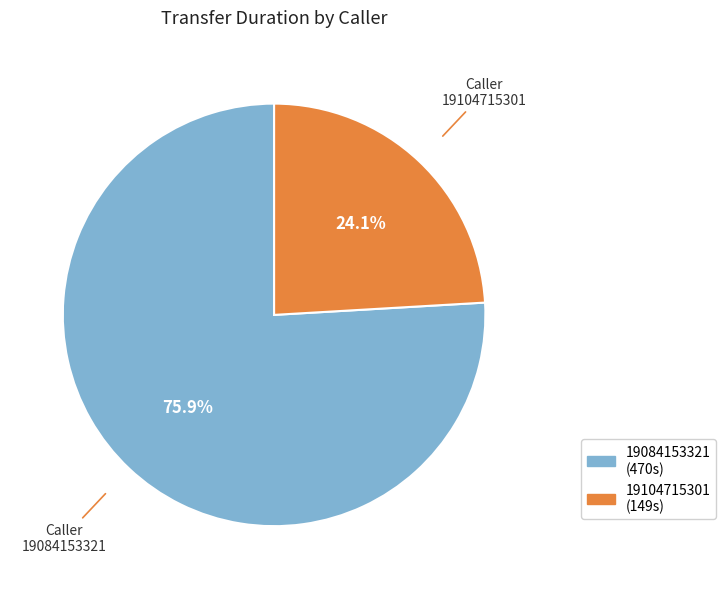

Which slice is the largest?

19084153321